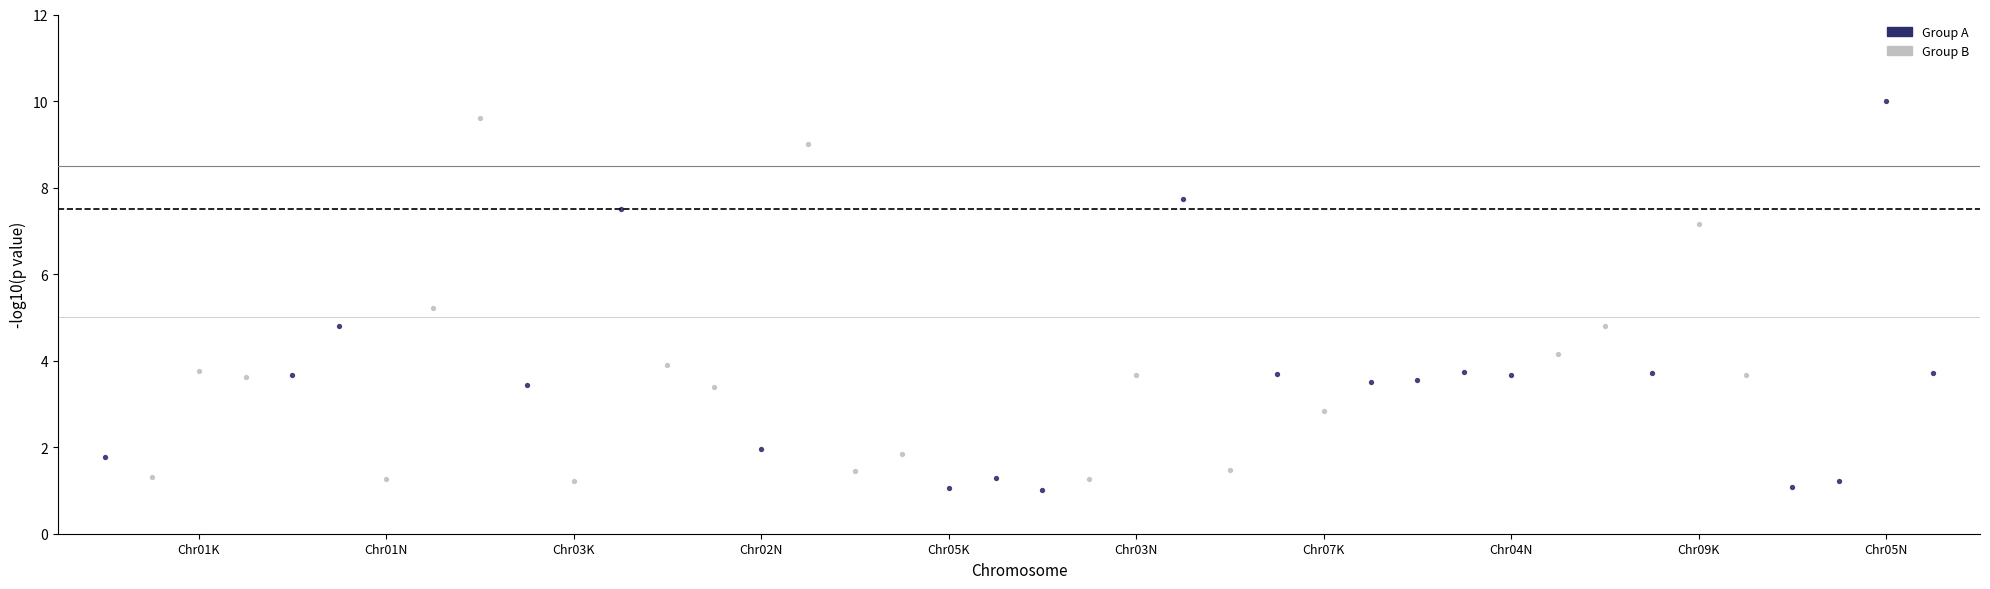

Which series has the widest spread of Y values?

Group A